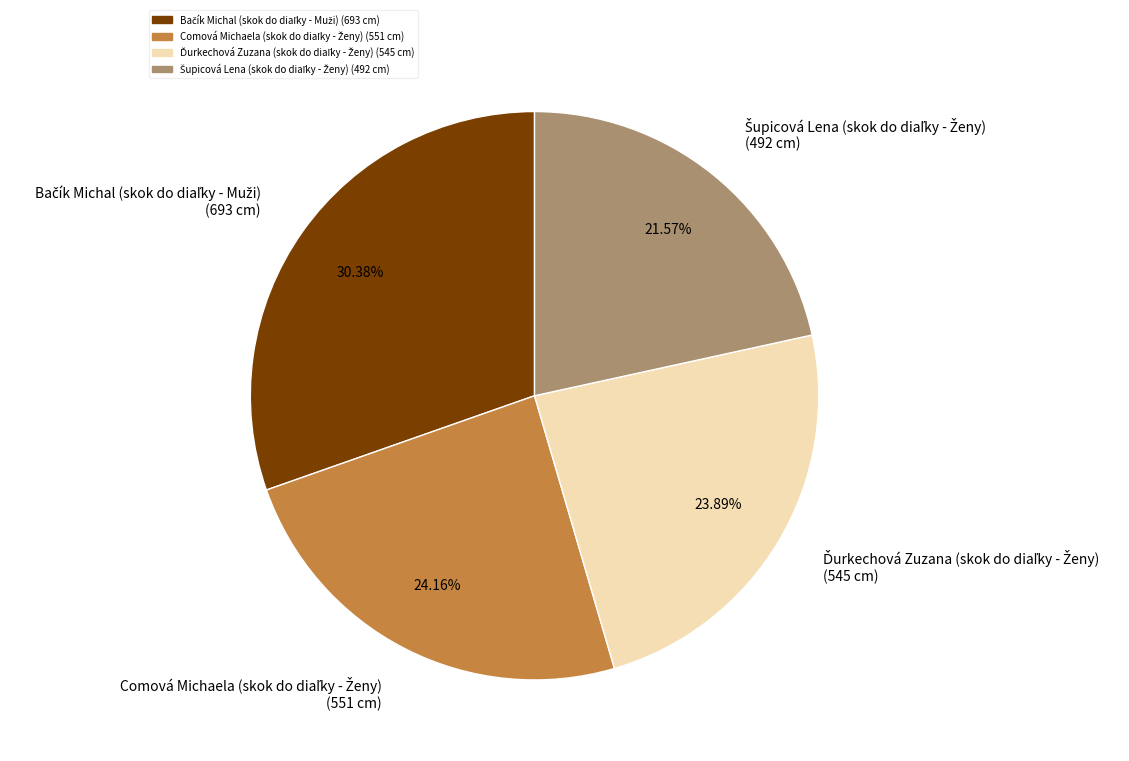

Is there any slice that represents more than half of the pie?

No